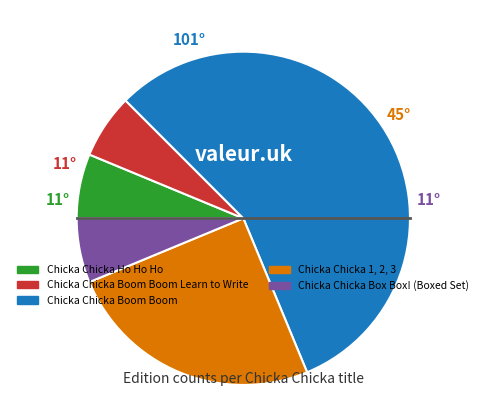

Which category has the biggest portion of the pie?

Chicka Chicka Boom Boom